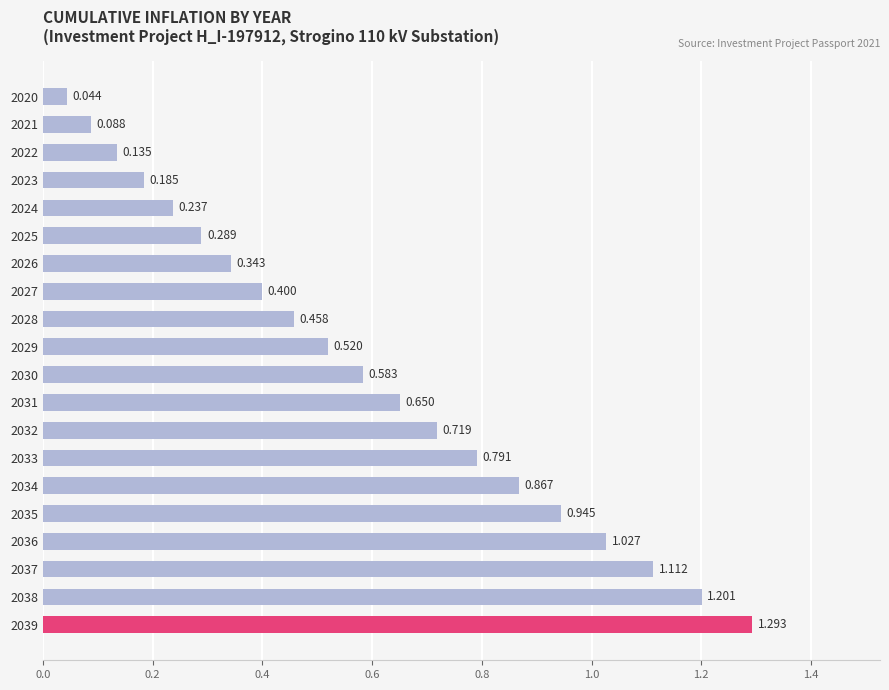

How many bars are there in total?

20